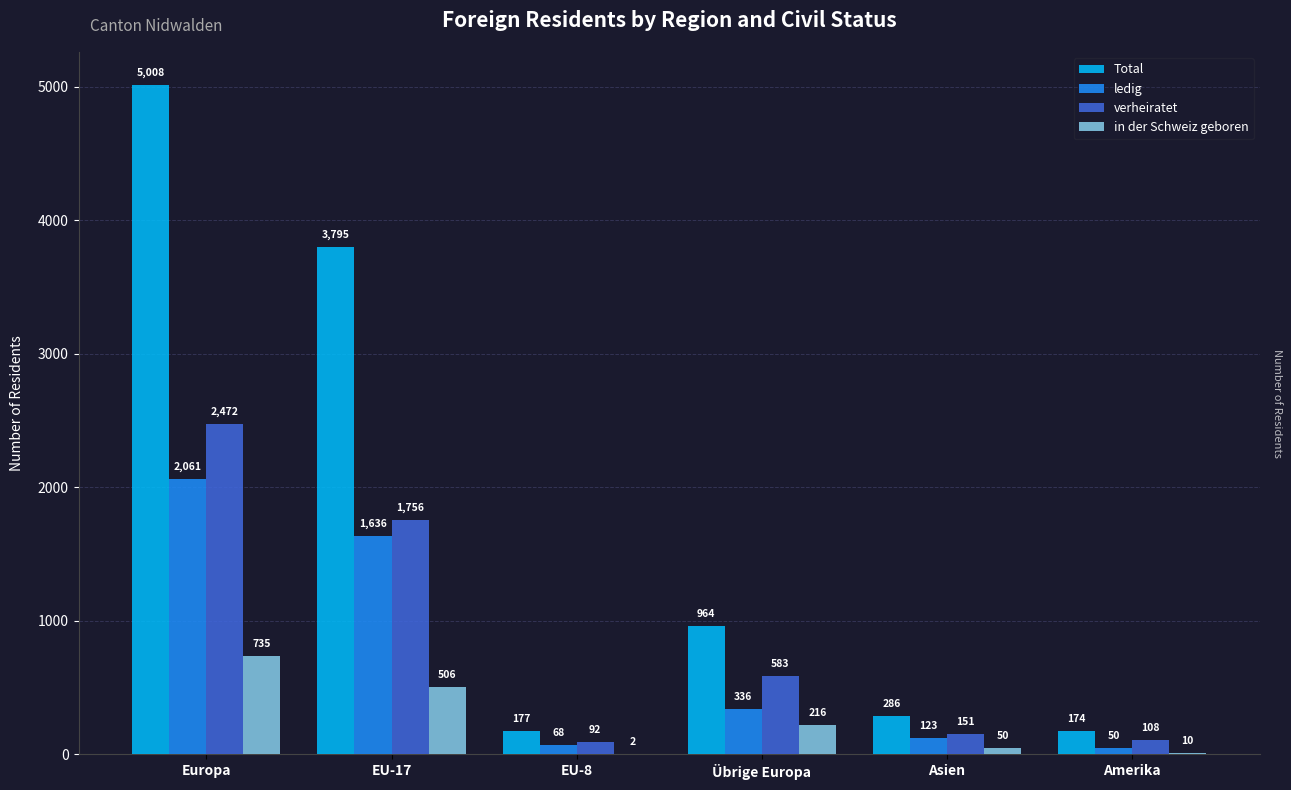

Reading left to right, extract all data points from this chart.

Total: 5008	3795	177	964	286	174
ledig: 2061	1636	68	336	123	50
verheiratet: 2472	1756	92	583	151	108
in der Schweiz geboren: 735	506	2	216	50	10